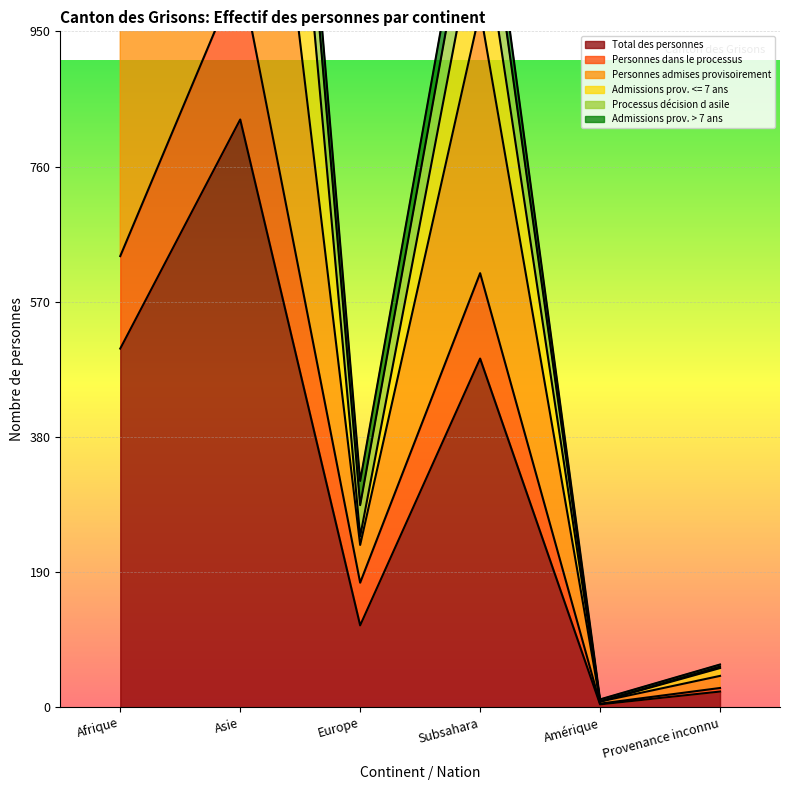

Read the Total des personnes value at Asie.

826